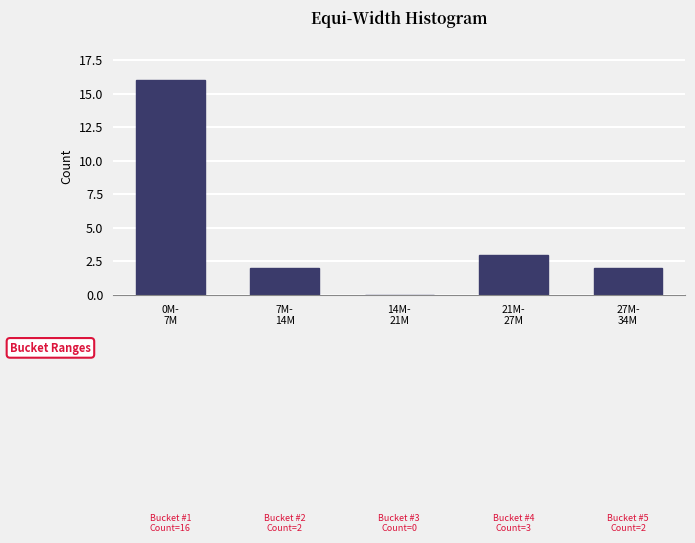

What is the sum of all values?

23